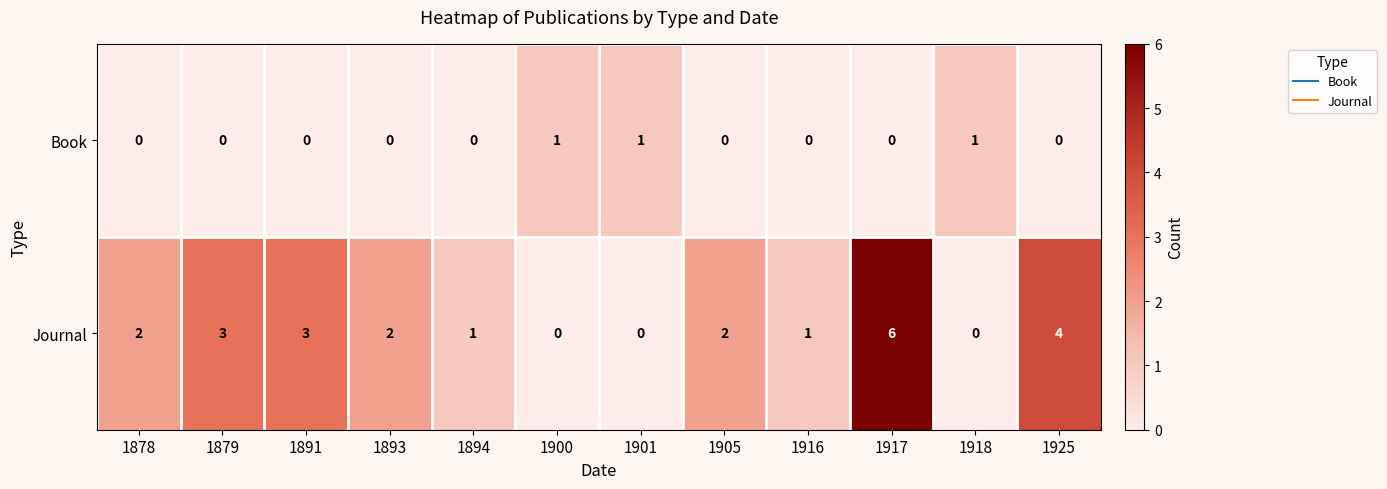

Rank the series at 1917 from lowest to highest value.

Book, Journal